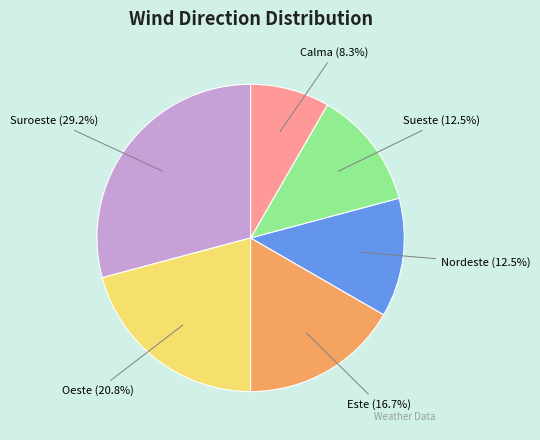

Is there a majority slice in this chart?

No